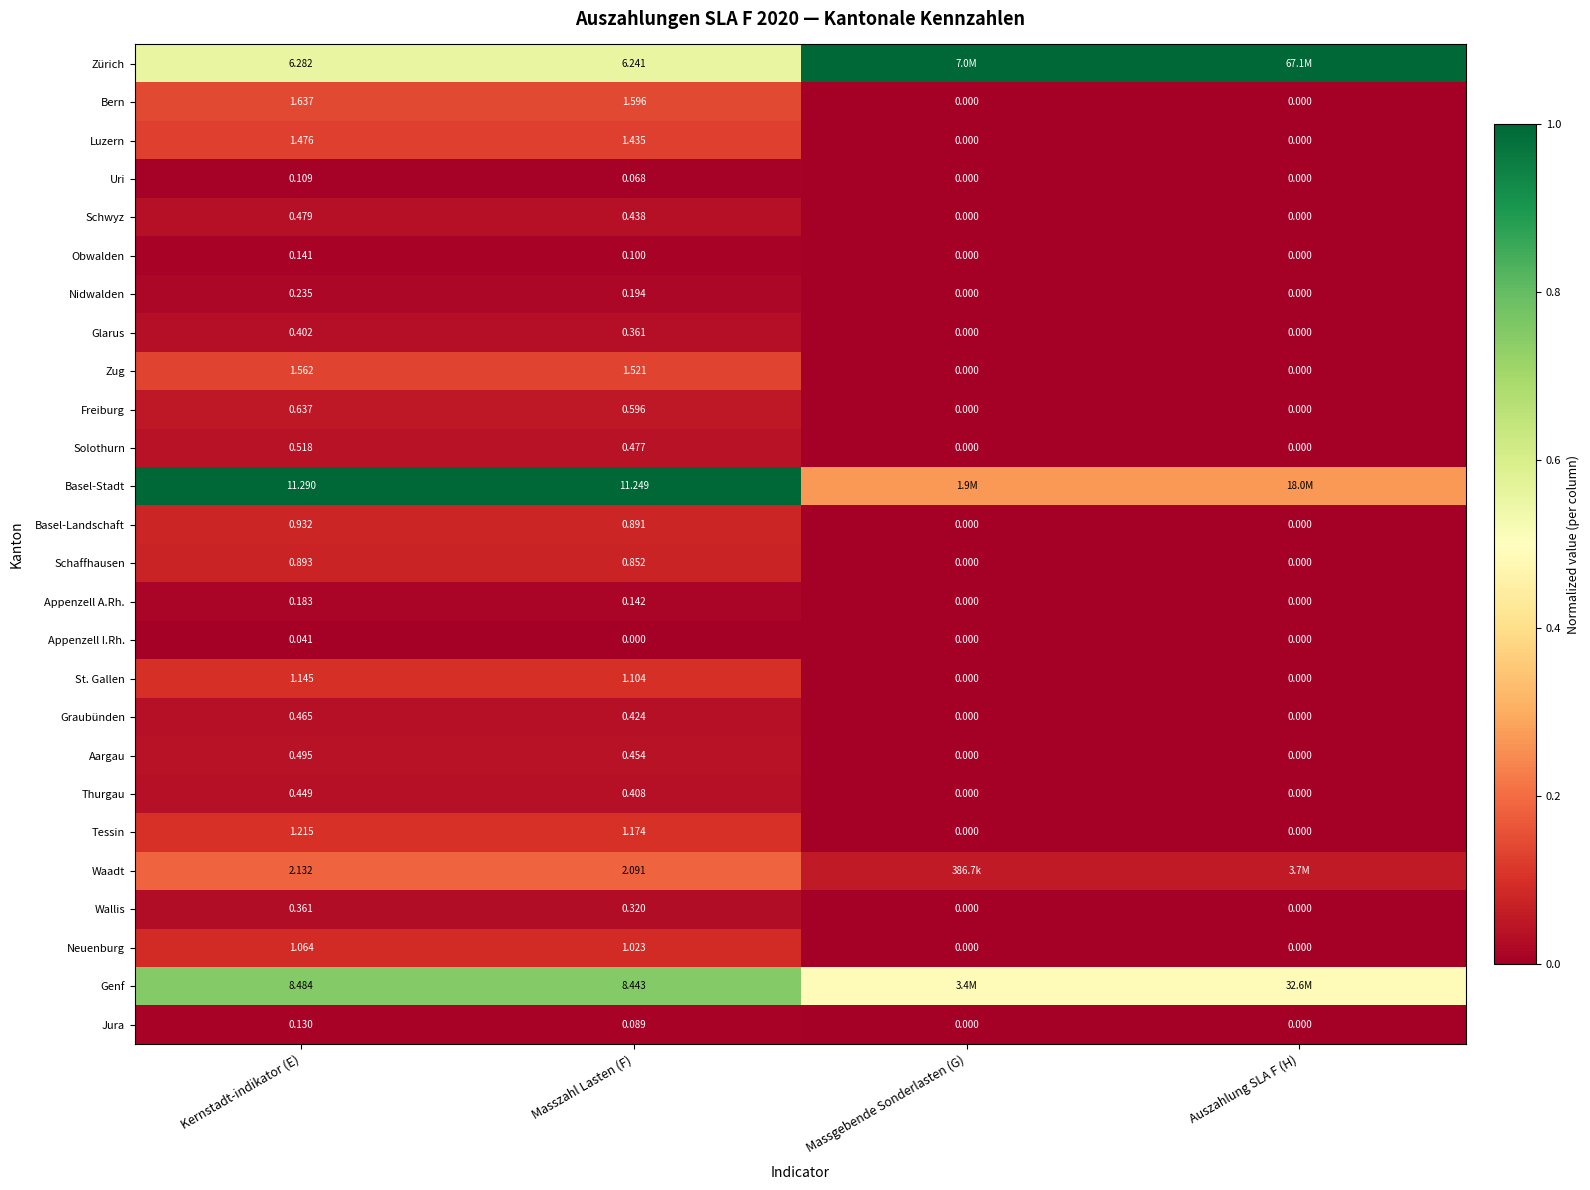

How many values in the Solothurn series exceed 0?

2